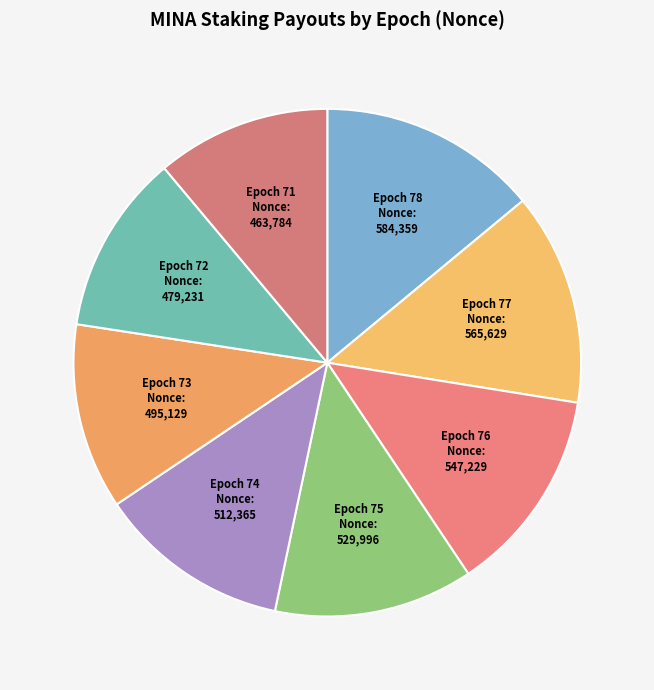

Is there any slice that represents more than half of the pie?

No